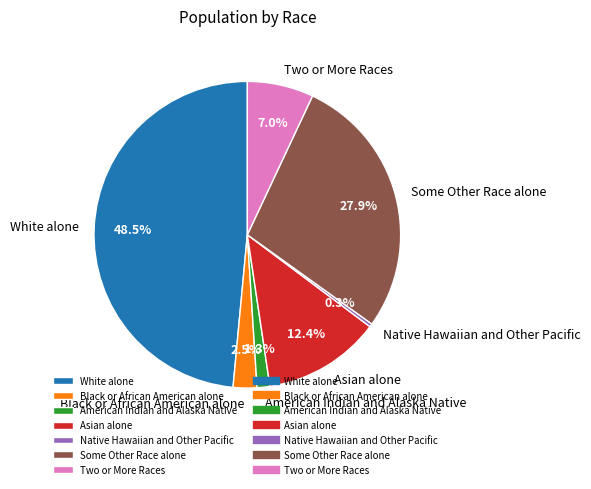

How many segments does this pie chart have?

7